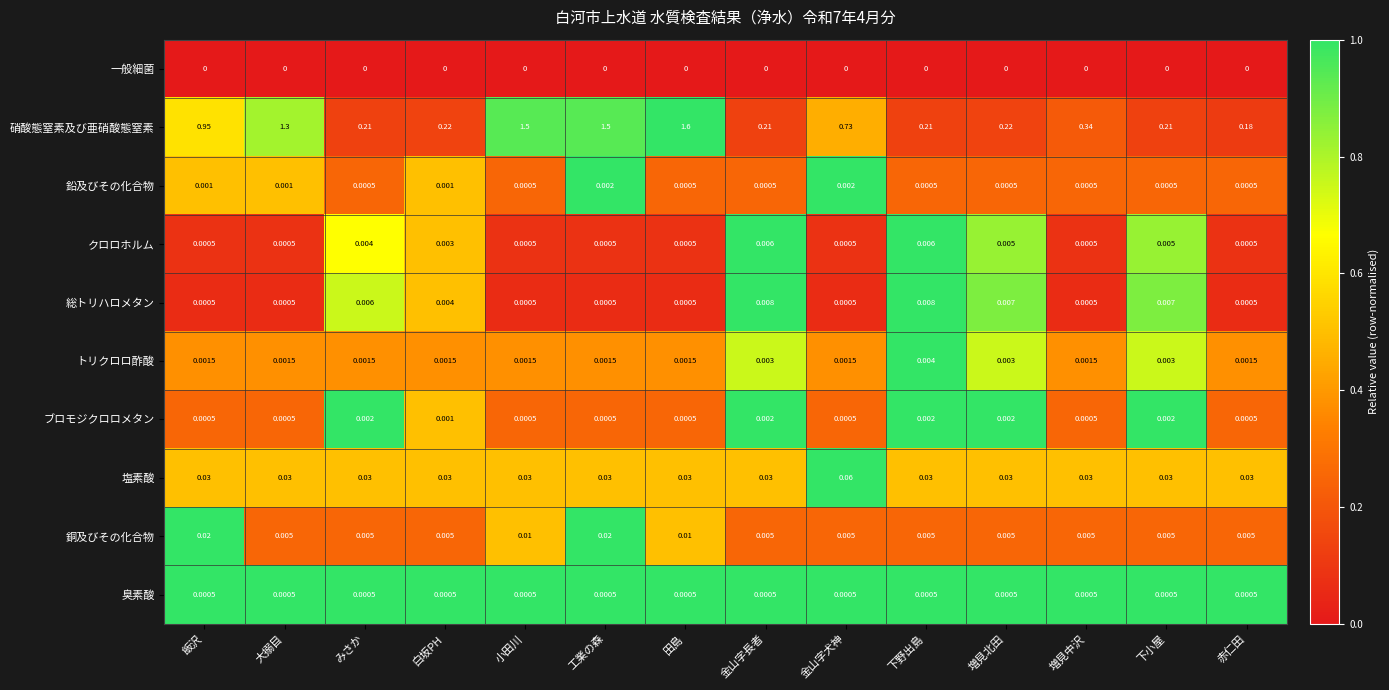

Is the value of 一般細菌 at 金山字長者 greater than the value of 銅及びその化合物 at 小田川?

No